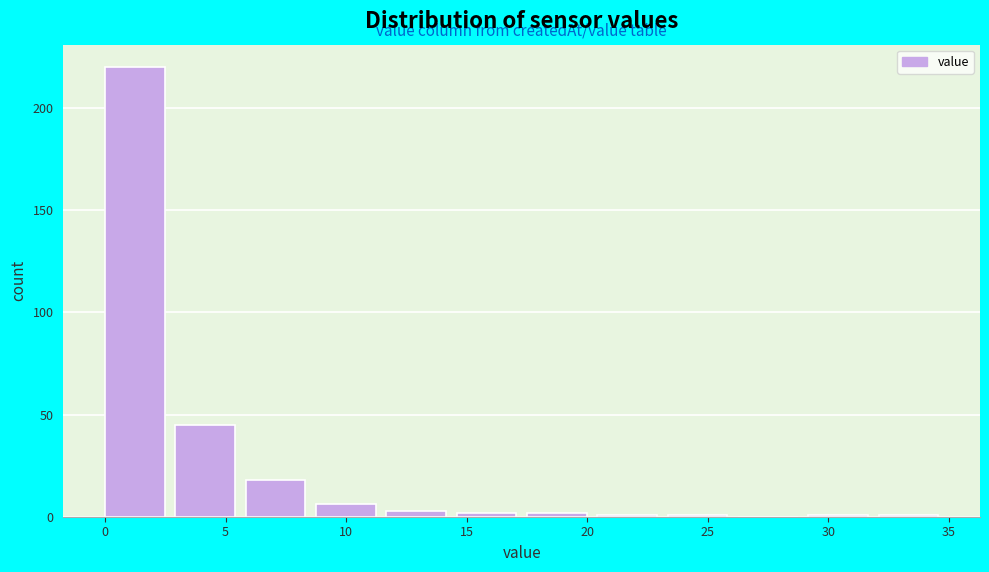

What is the height of the bar covering 6.0 to 9.0 on the x-axis? Neither the bar edges nor the heights are printed on the chart, so give them approximately, as read against the axes.

20